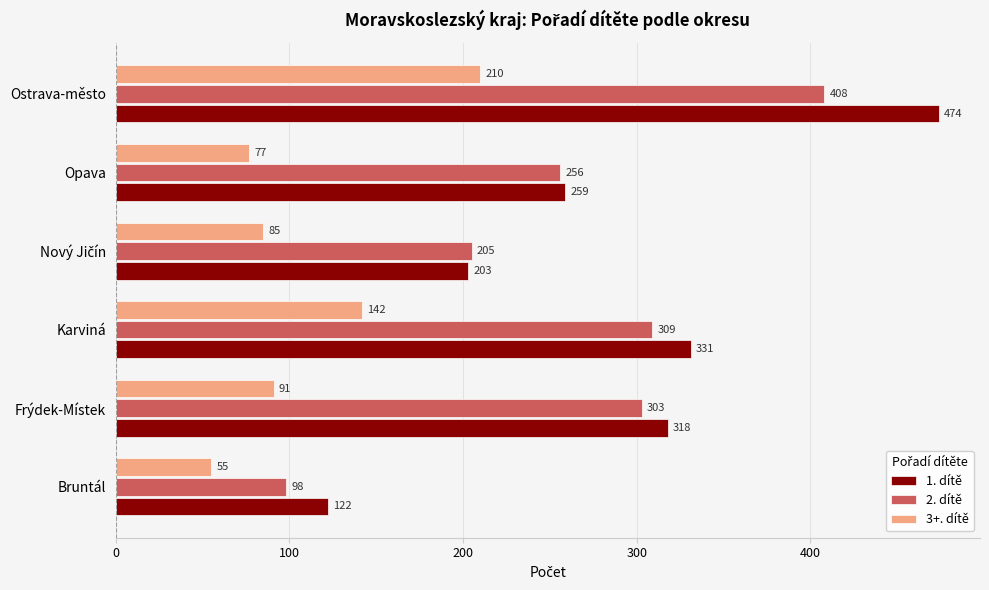

What is the average value of the 3+. dítě series?

110